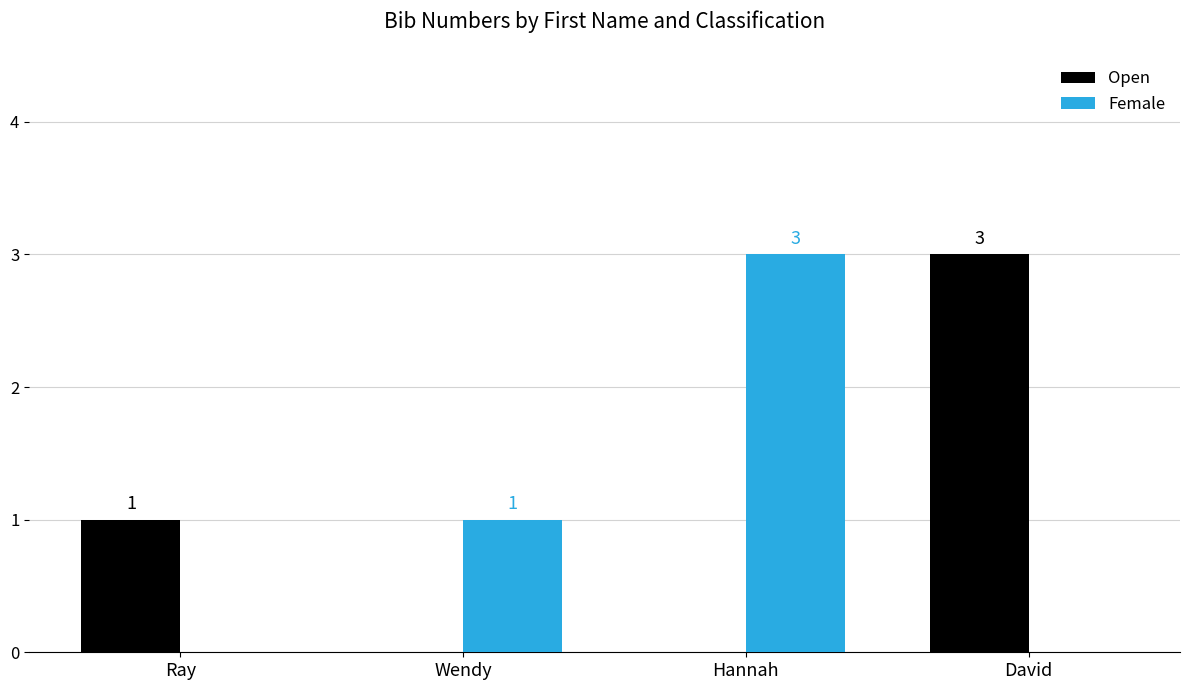

What is the total value across all series at Hannah?

3